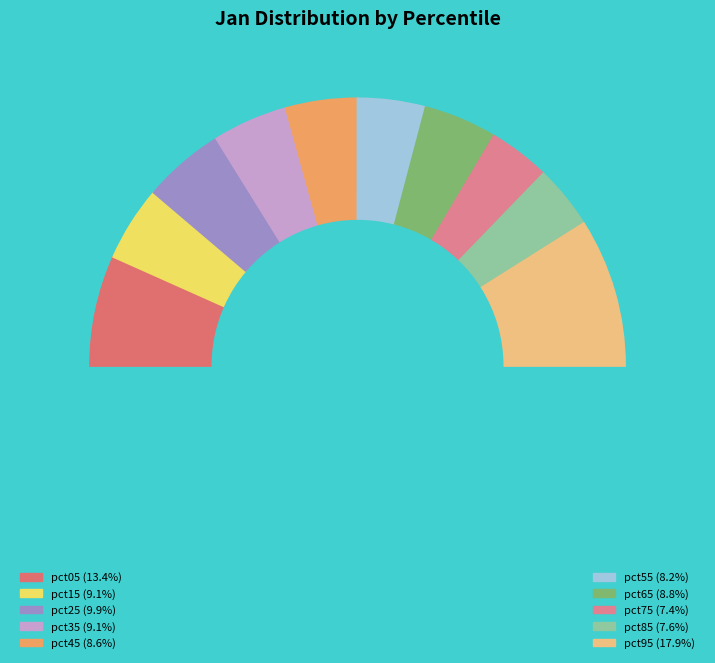

Is there any slice that represents more than half of the pie?

No